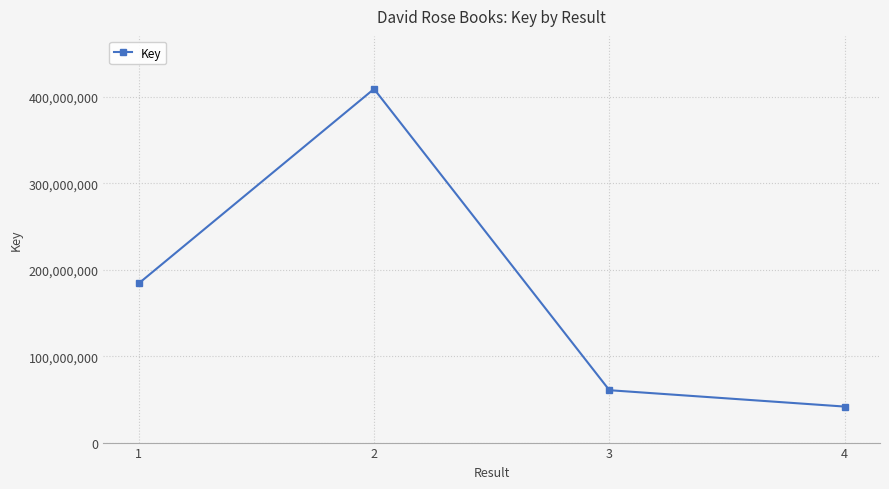

Reading left to right, list all the values displayed in this chart.

184163200	409207649	60612193	41662686